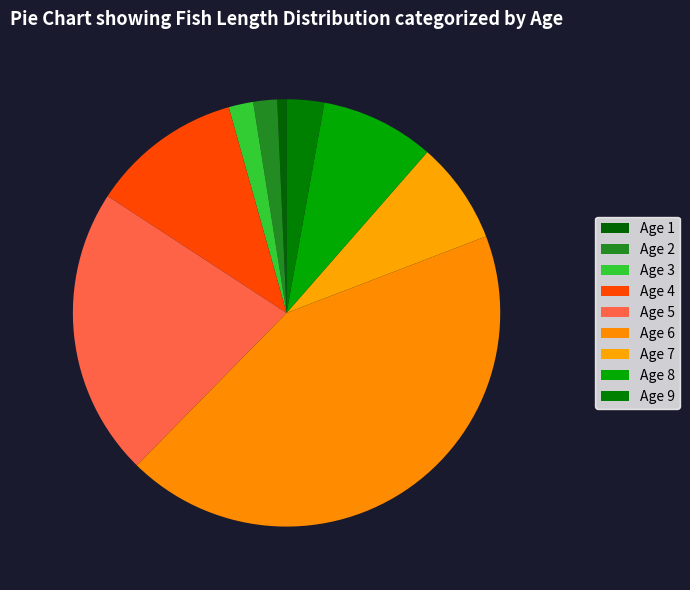

The Age 8 slice represents 5% of the pie. True or false?

False